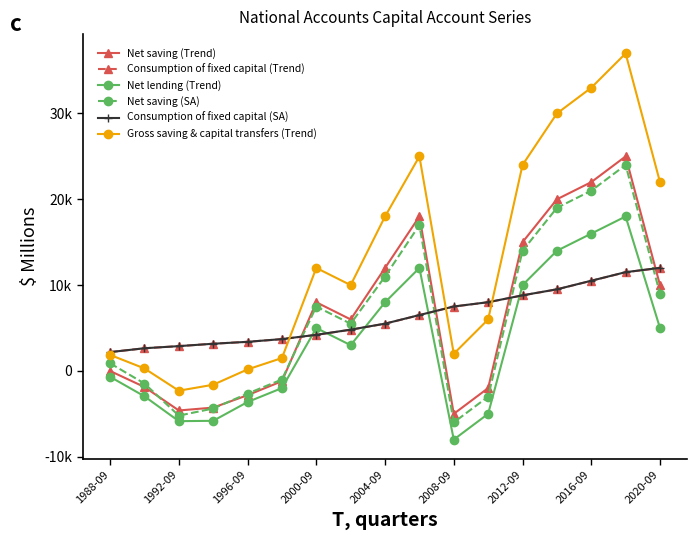

Is this an area chart (filled region under the line)?

No